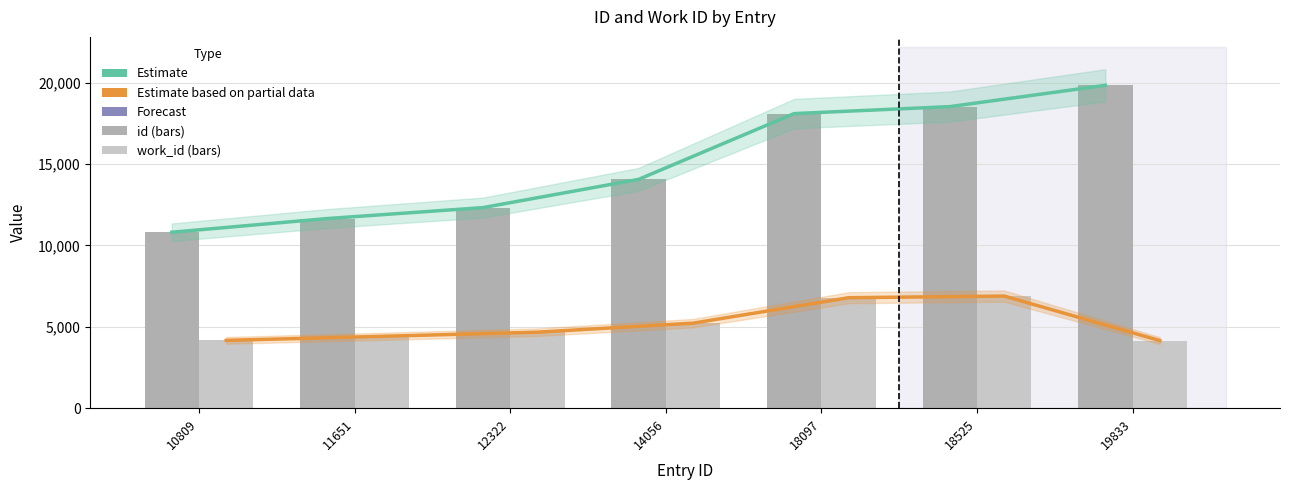

What is the minimum value shown in the chart?

4153